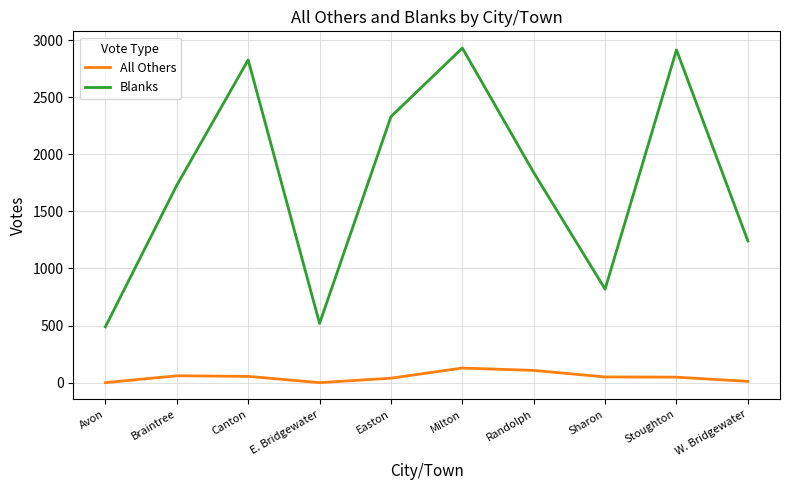

Which series has the largest total across all categories?

Blanks